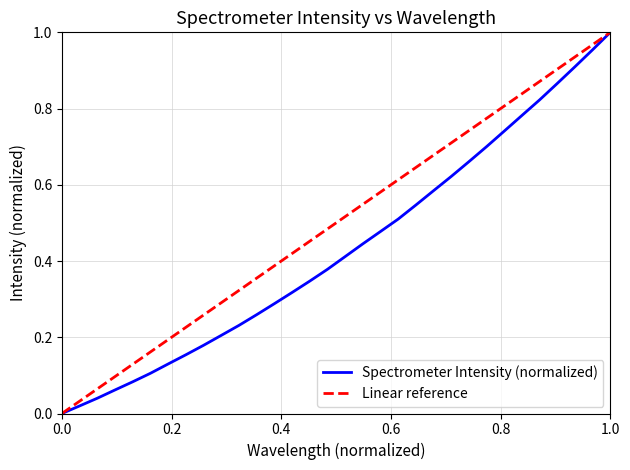

Which series has the largest range (max minus min)?

Spectrometer Intensity (normalized)